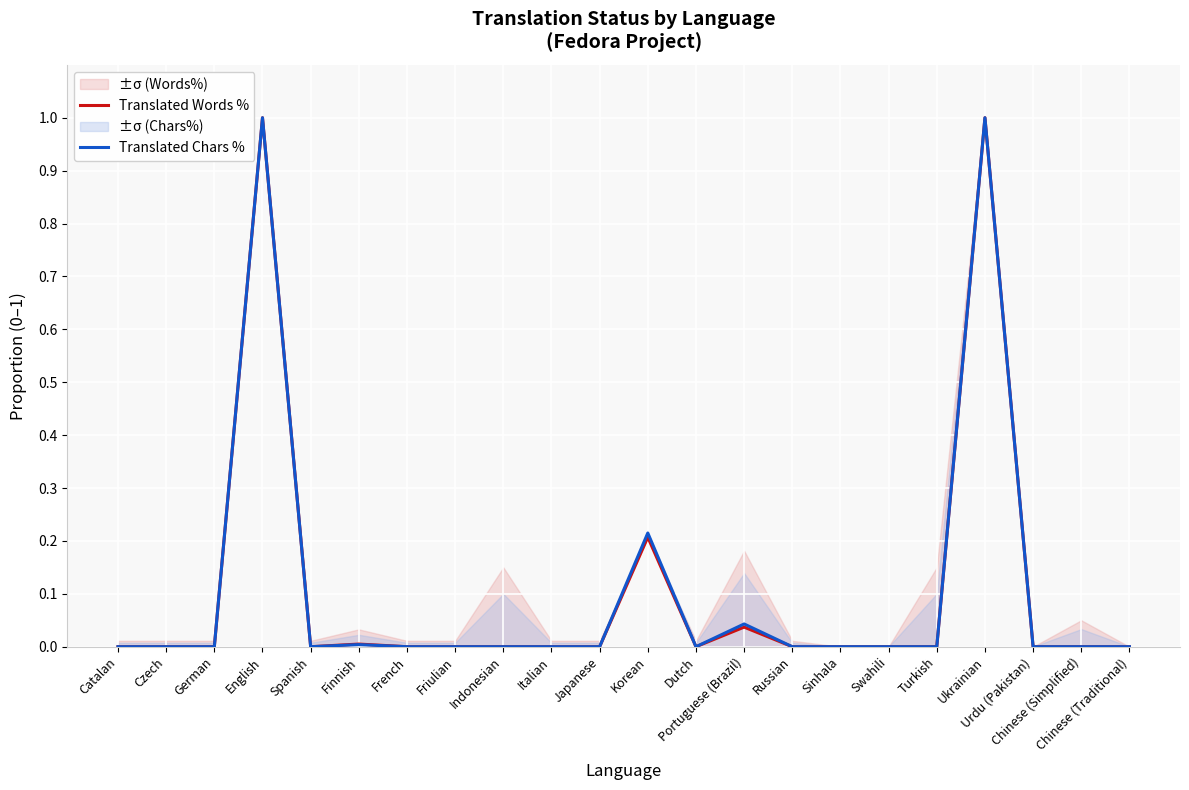

Between Indonesian and Urdu (Pakistan), which series saw the biggest shift?

Translated Words %